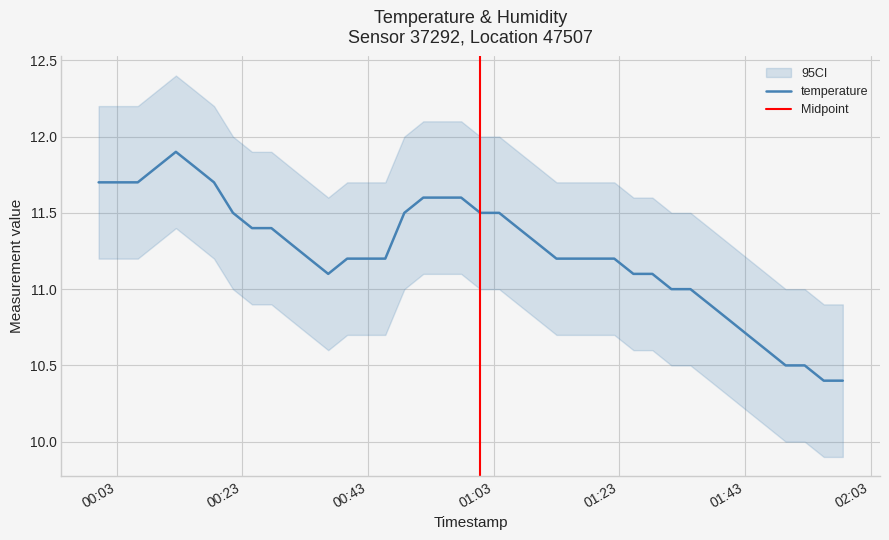

At which label does the data first exceed 11?

2023-04-23T00:00:06